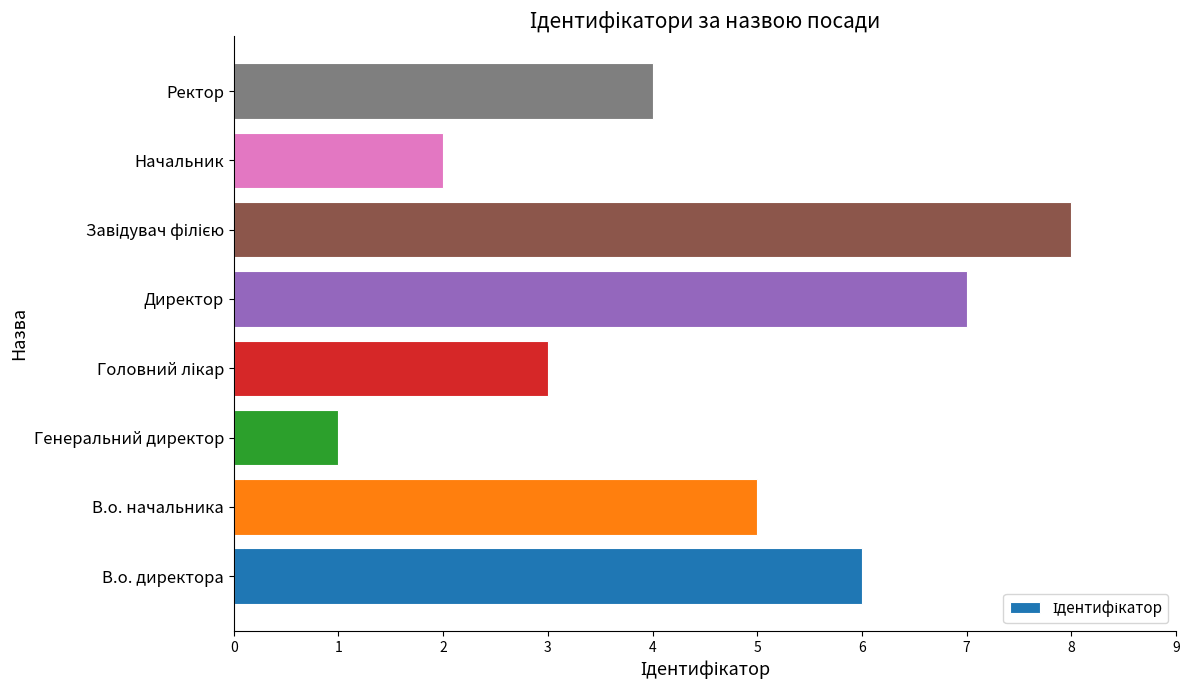

What is the approximate value at Ректор?

4